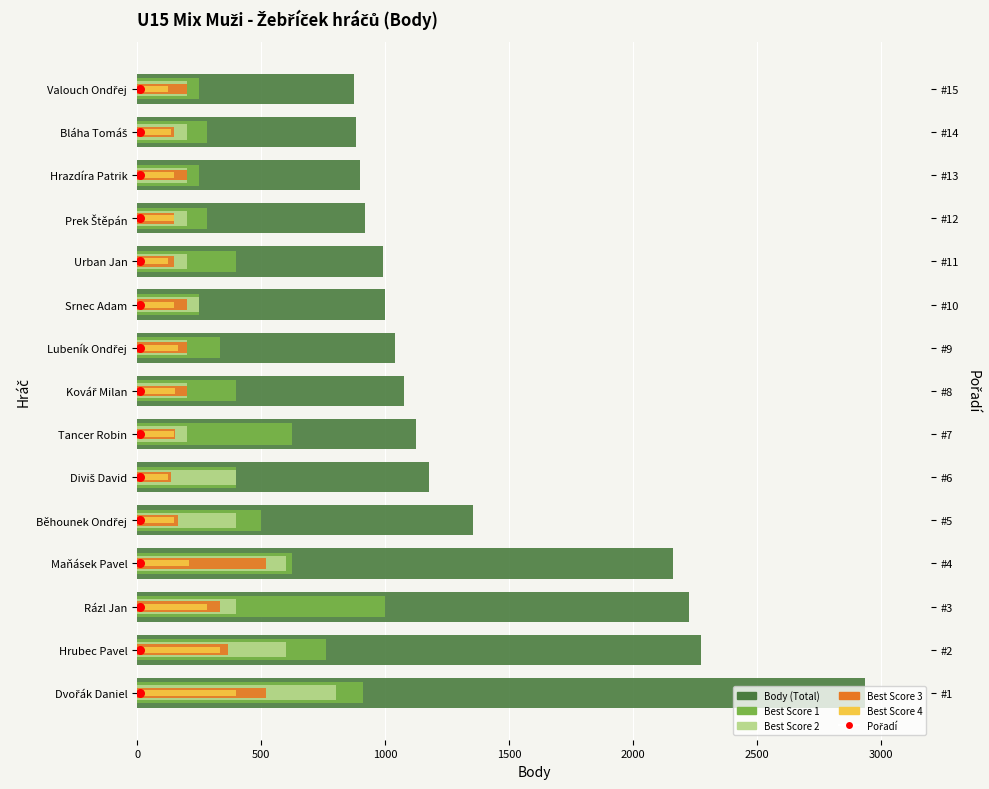

Which series has the widest spread of Y values?

Body (Total)